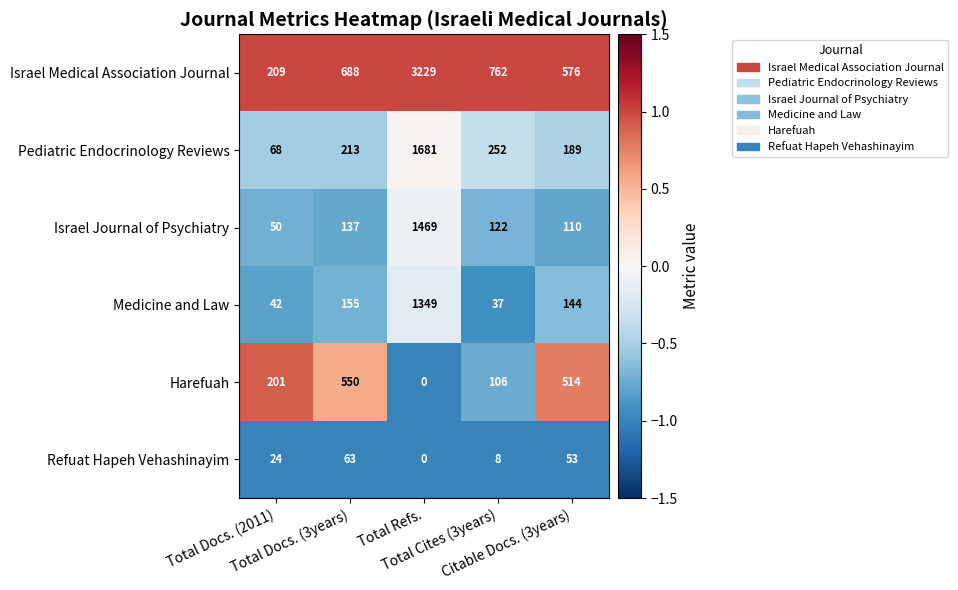

List the series in order of their peak value, lowest first.

Refuat Hapeh Vehashinayim, Harefuah, Medicine and Law, Israel Journal of Psychiatry, Pediatric Endocrinology Reviews, Israel Medical Association Journal